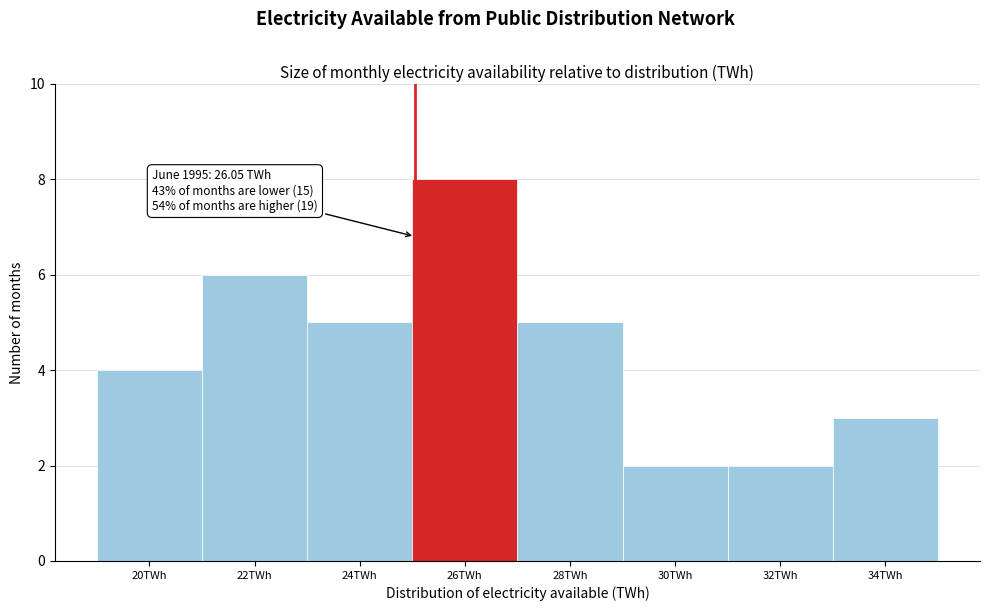

Reading left to right, transcribe all the data shown in this chart.

20TWh=4	22TWh=6	24TWh=5	26TWh=8	28TWh=5	30TWh=2	32TWh=2	34TWh=3